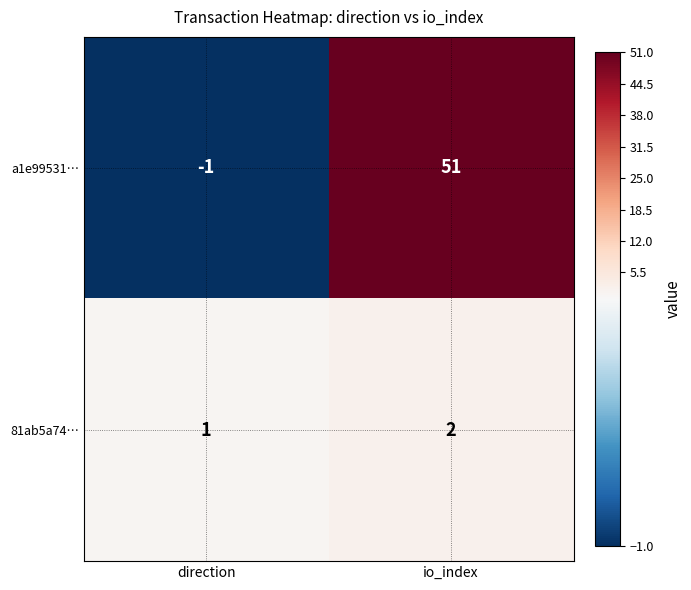

Is it true that a1e99531… equals 69 at io_index?

False